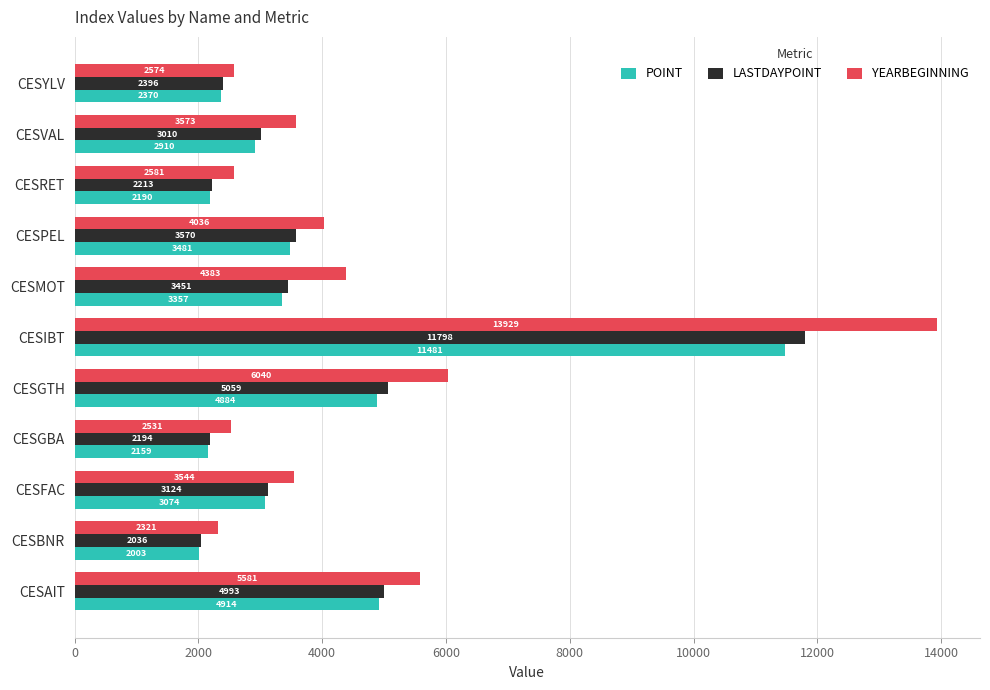

Between CESFAC and CESGTH, which series saw the biggest shift?

YEARBEGINNING